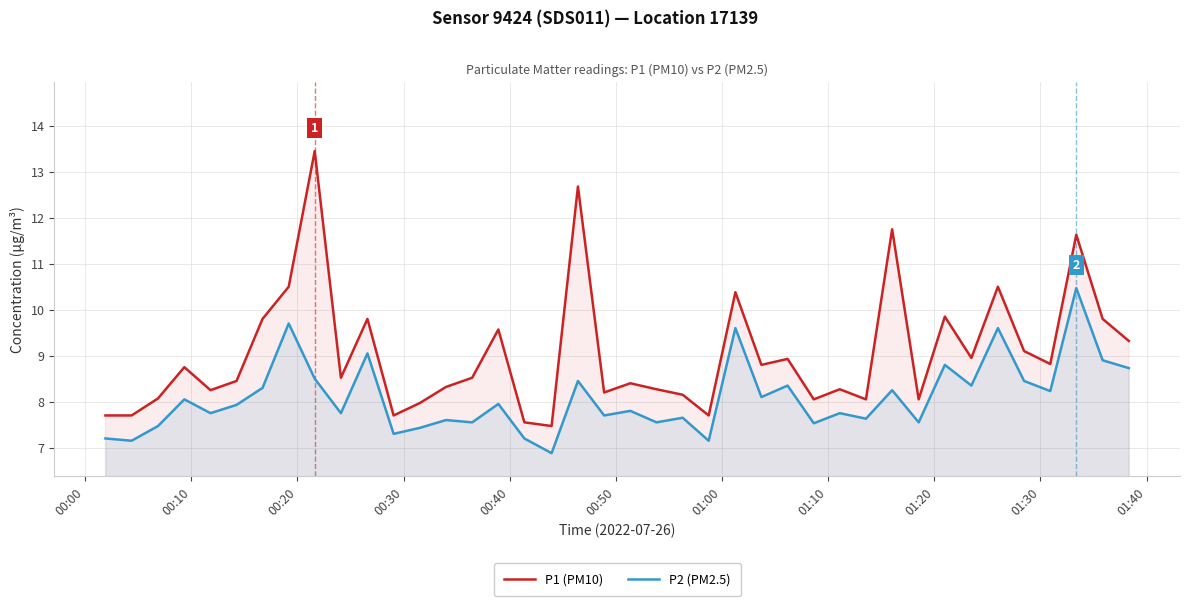

What is the lowest value of the P2 (PM2.5) series?

6.9